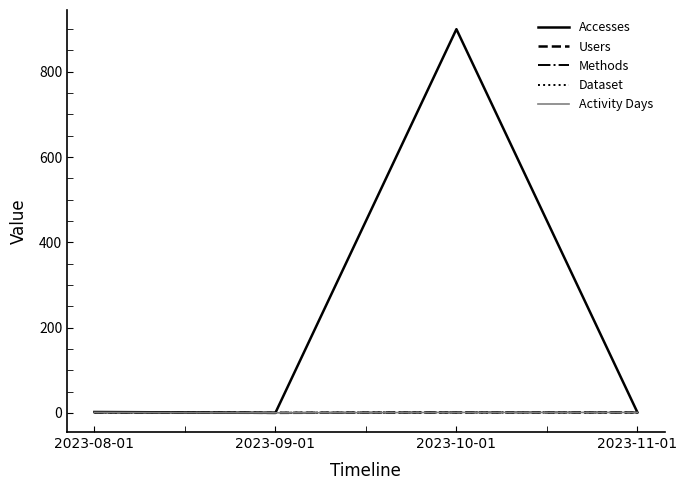

What is the difference between the maximum and minimum values in the Activity Days series?

1